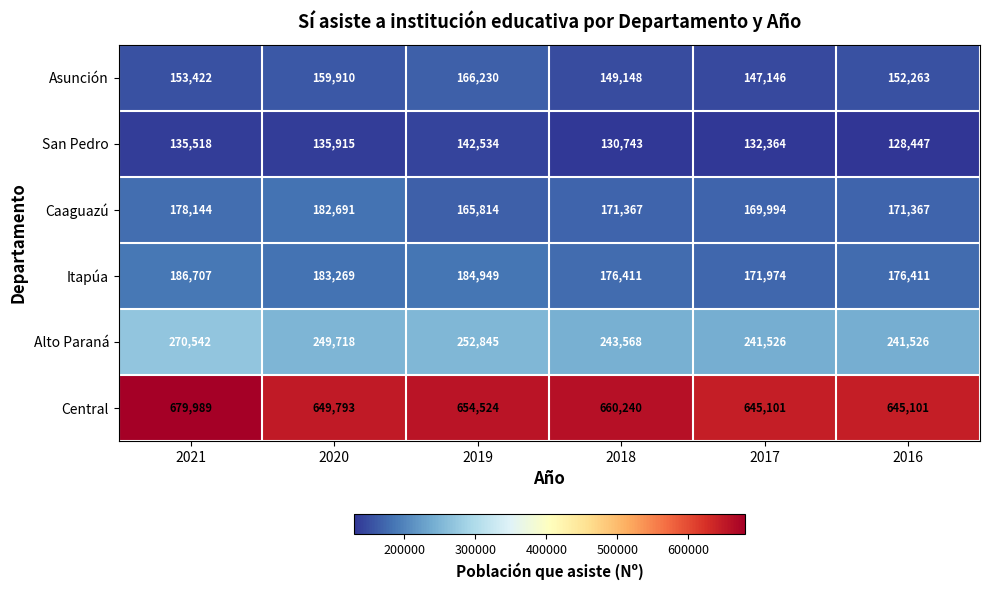

What value does the Asunción series have at 2017, to the nearest 10?

147150